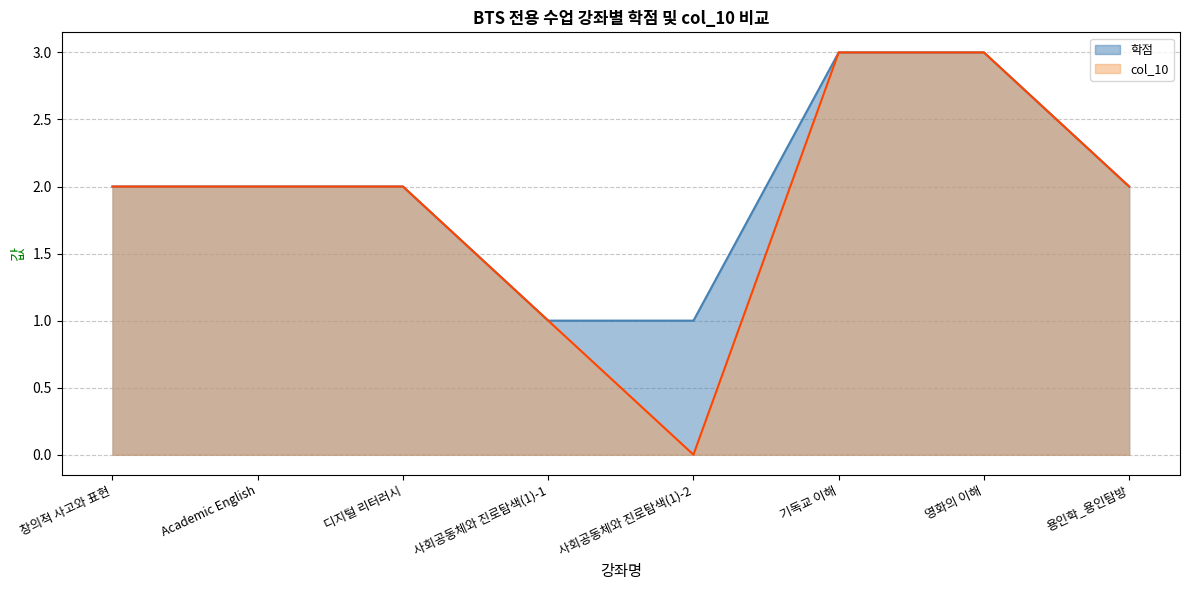

The 학점 series shows 2 at 디지털 리터러시. True or false?

True